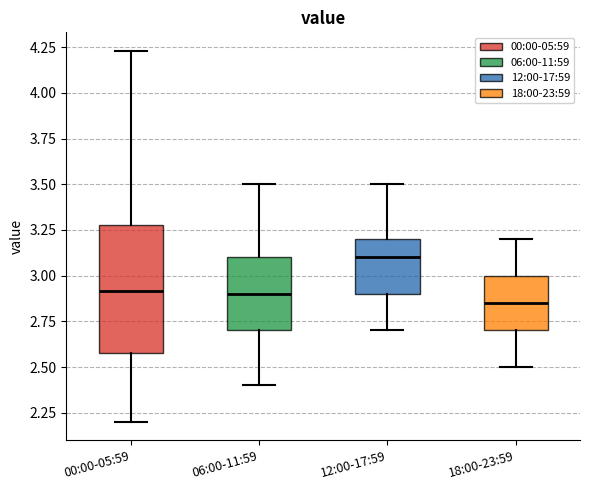

Reading left to right, read every box against the y-axis: the position of its median line, the range the box covers, and the ends of its whiskers. The values are not printed on the chart, so give them approximately, as read against the axis.

00:00-05:59: median 2.90, box 2.60 to 3.30, whiskers 2.20 to 4.25
06:00-11:59: median 2.90, box 2.70 to 3.10, whiskers 2.40 to 3.50
12:00-17:59: median 3.10, box 2.90 to 3.20, whiskers 2.70 to 3.50
18:00-23:59: median 2.85, box 2.70 to 3.00, whiskers 2.50 to 3.20